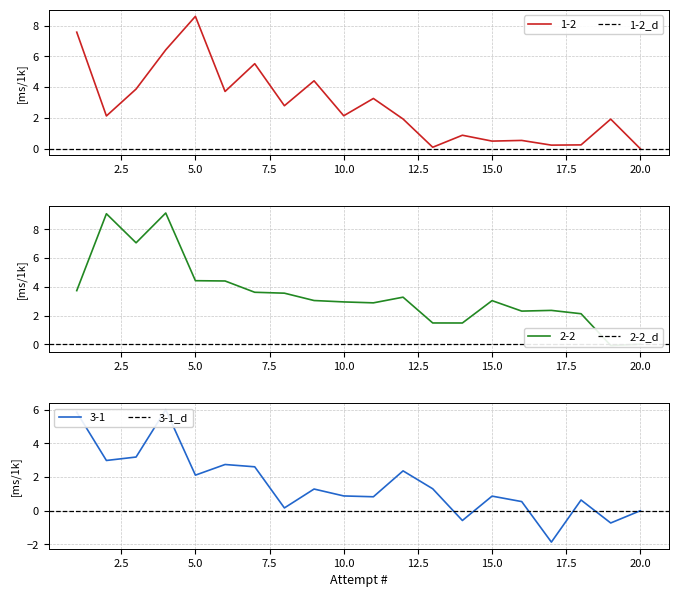

The value of 1-2 at 15.0 is 0.5. True or false?

True